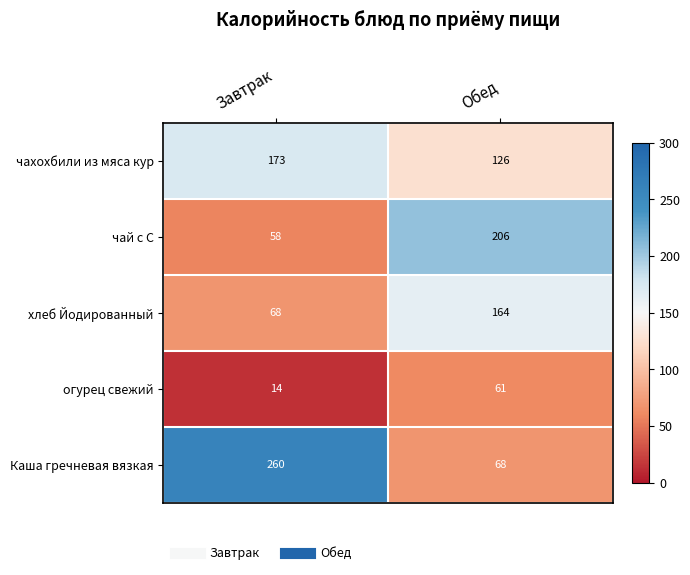

Which label corresponds to the smallest value in the chart?

Завтрак